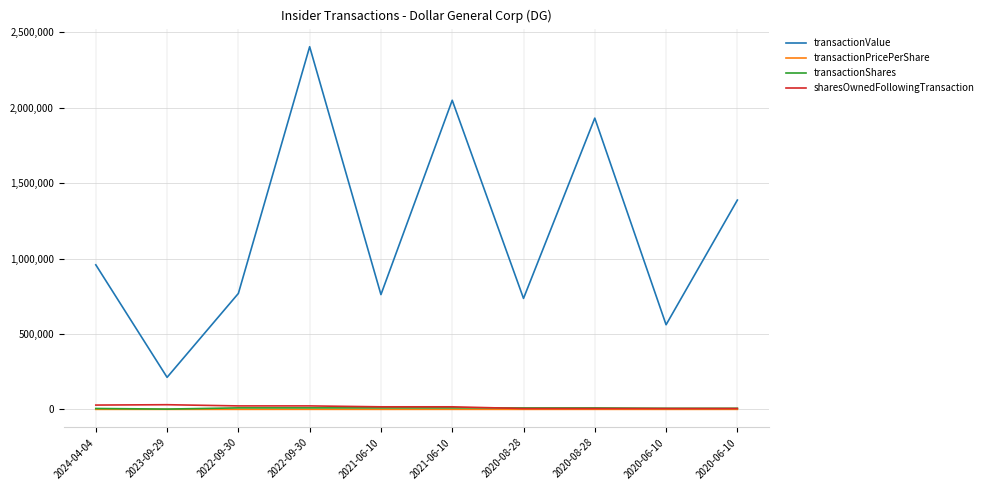

Which series has the largest total across all categories?

transactionValue